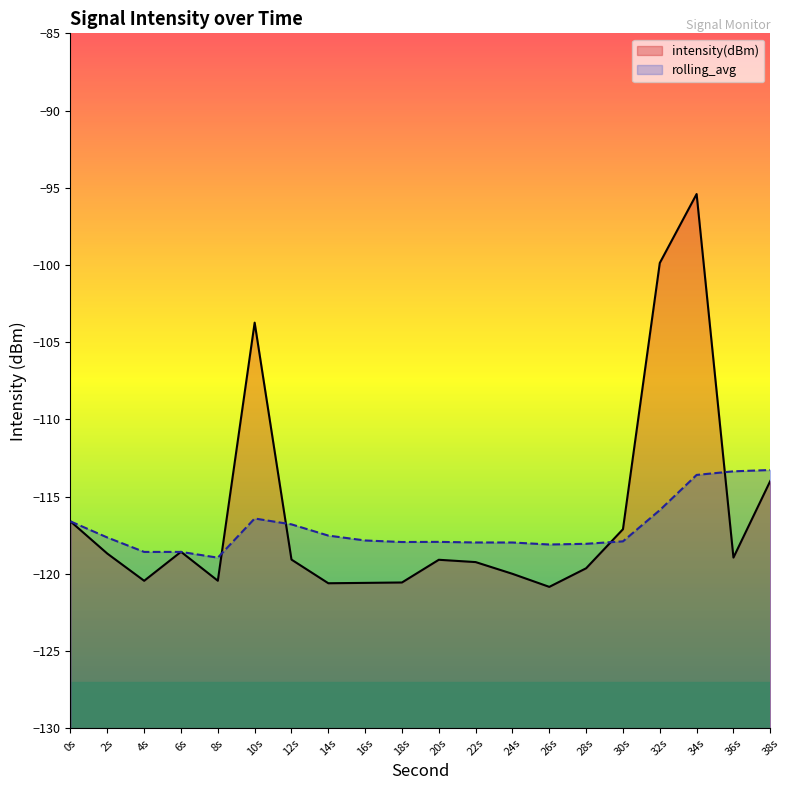

What position from the left is 18s?

10